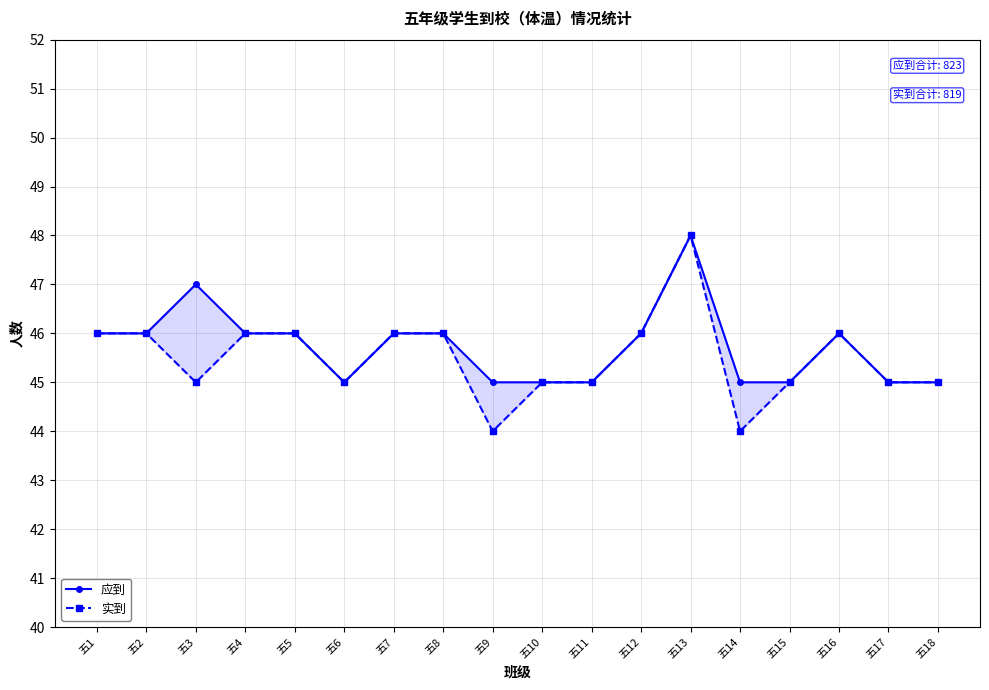

What are all the series names shown in the legend?

应到, 实到